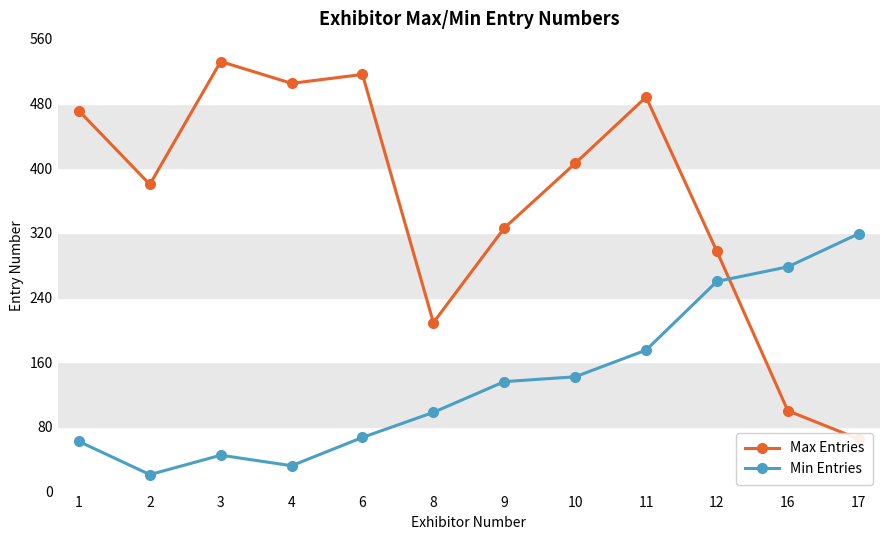

Reading left to right, transcribe all the data shown in this chart.

Max Entries: 471	380	532	505	516	209	326	406	488	297	100	65
Min Entries: 62	21	45	32	67	98	136	142	175	260	278	319